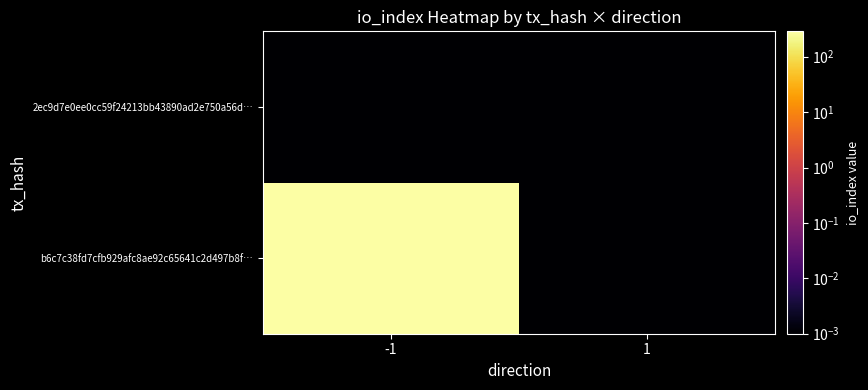

At which category is the sum across all series the highest?

-1